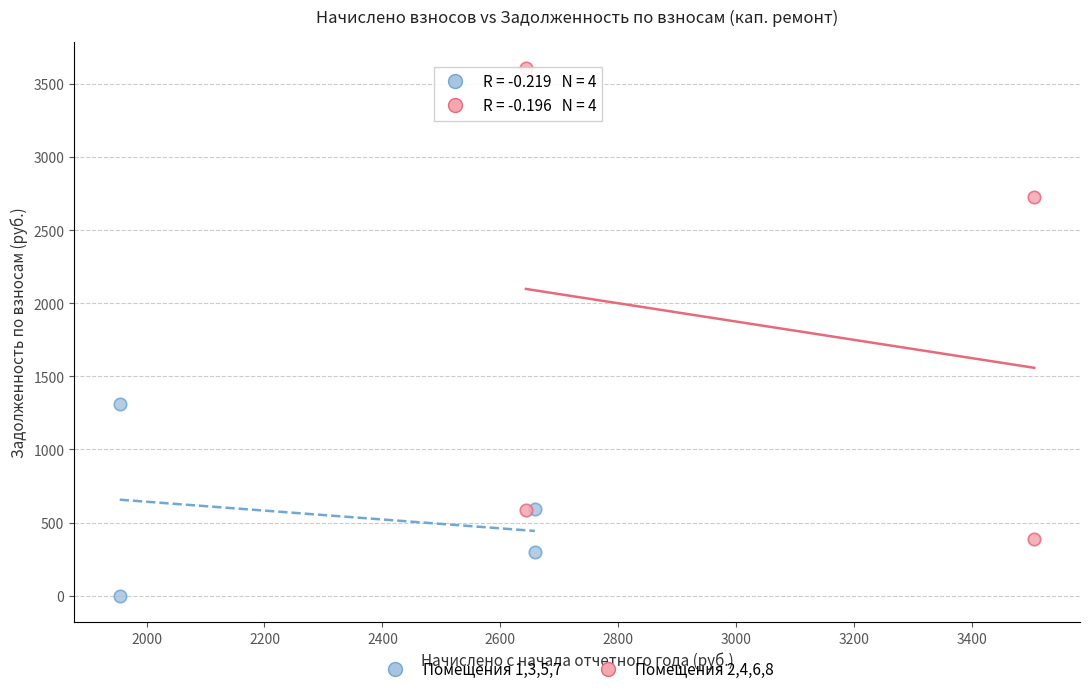

Which series has the widest spread of Y values?

Помещения 2,4,6,8